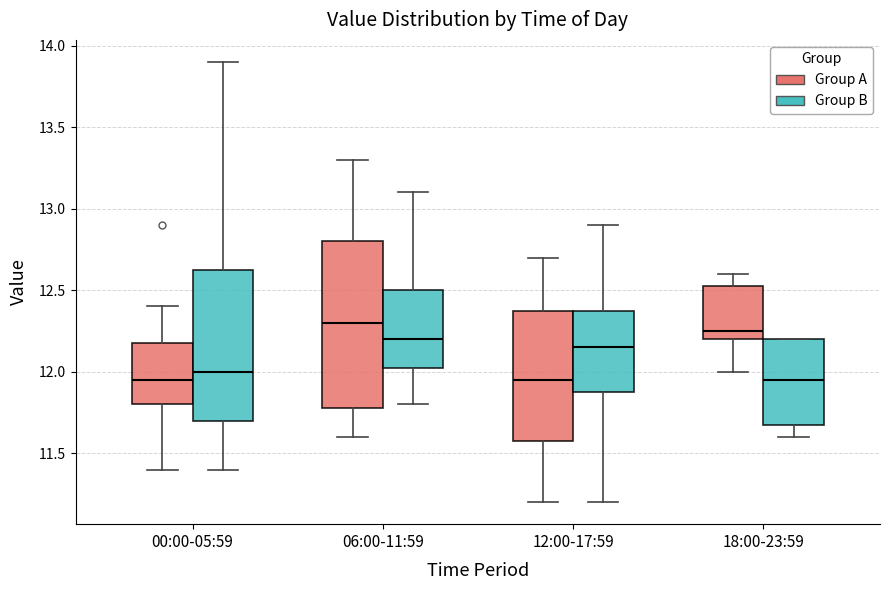

Reading left to right, transcribe this box plot: for each box, give where its median line is, the range the box spans, and where its two whiskers end, as read against the y-axis. The values are not printed on the chart, so give them approximately, as read against the axis.

00:00-05:59 (Group A): median 11.95, box 11.80 to 12.20, whiskers 11.40 to 12.40
00:00-05:59 (Group B): median 12.00, box 11.70 to 12.65, whiskers 11.40 to 13.90
06:00-11:59 (Group A): median 12.30, box 11.80 to 12.80, whiskers 11.60 to 13.30
06:00-11:59 (Group B): median 12.20, box 12.05 to 12.50, whiskers 11.80 to 13.10
12:00-17:59 (Group A): median 11.95, box 11.60 to 12.40, whiskers 11.20 to 12.70
12:00-17:59 (Group B): median 12.15, box 11.90 to 12.40, whiskers 11.20 to 12.90
18:00-23:59 (Group A): median 12.25, box 12.20 to 12.55, whiskers 12.00 to 12.60
18:00-23:59 (Group B): median 11.95, box 11.70 to 12.20, whiskers 11.60 to 12.20